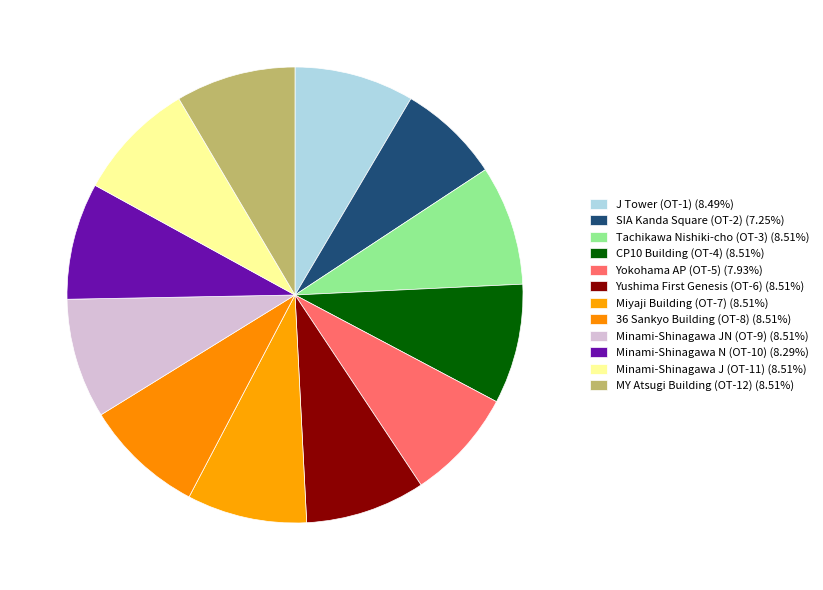

What is the smallest slice in the pie chart?

SIA Kanda Square (OT-2)